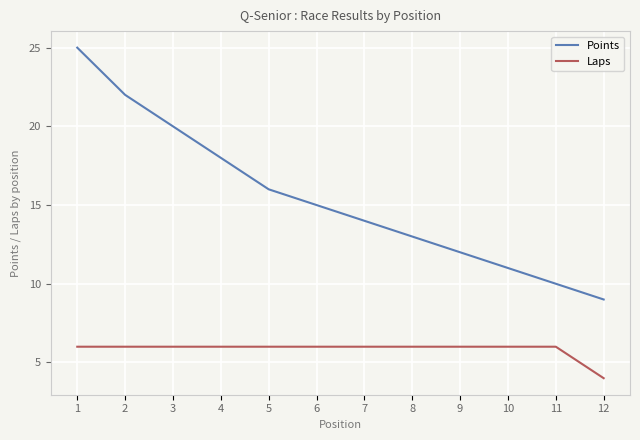

What is the spread (max minus min) of values at 11?

4